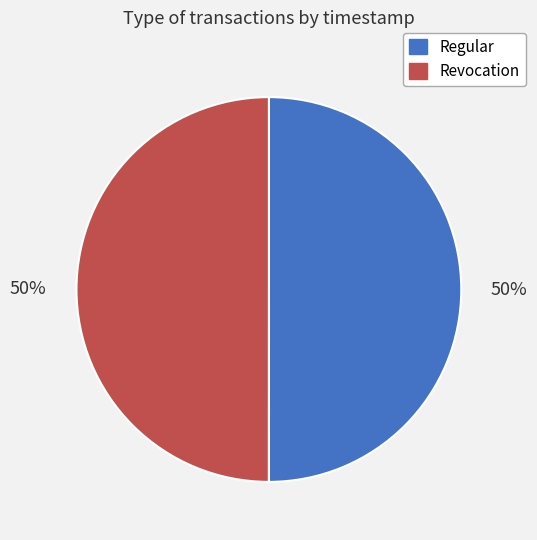

How many segments does this pie chart have?

2